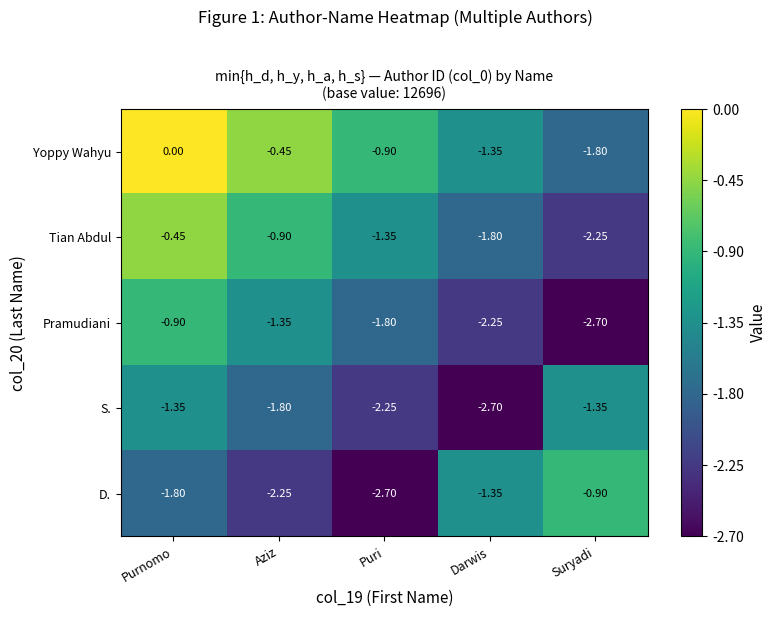

How many categories are shown in the chart?

5